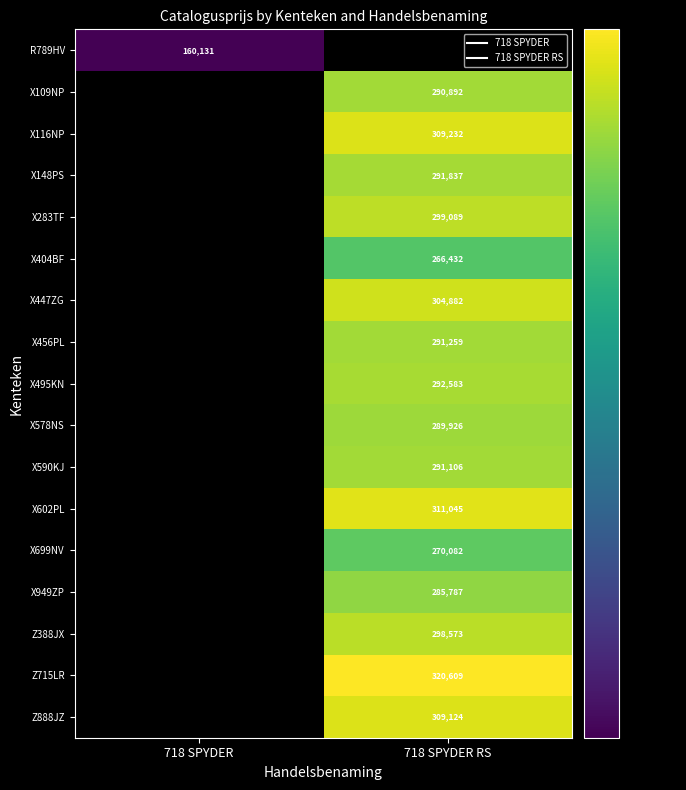

True or false: X602PL has a value of 421391 at 718 SPYDER RS.

False